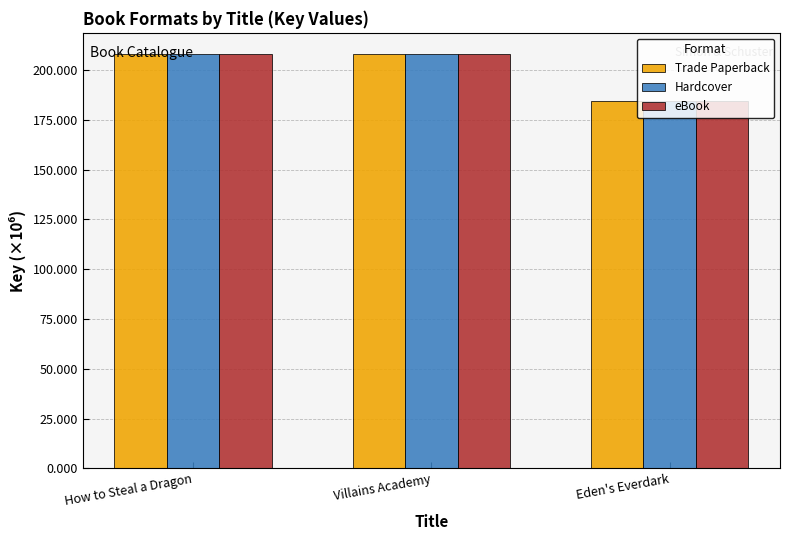

What is the total value across all series at Eden's Everdark?

553.7